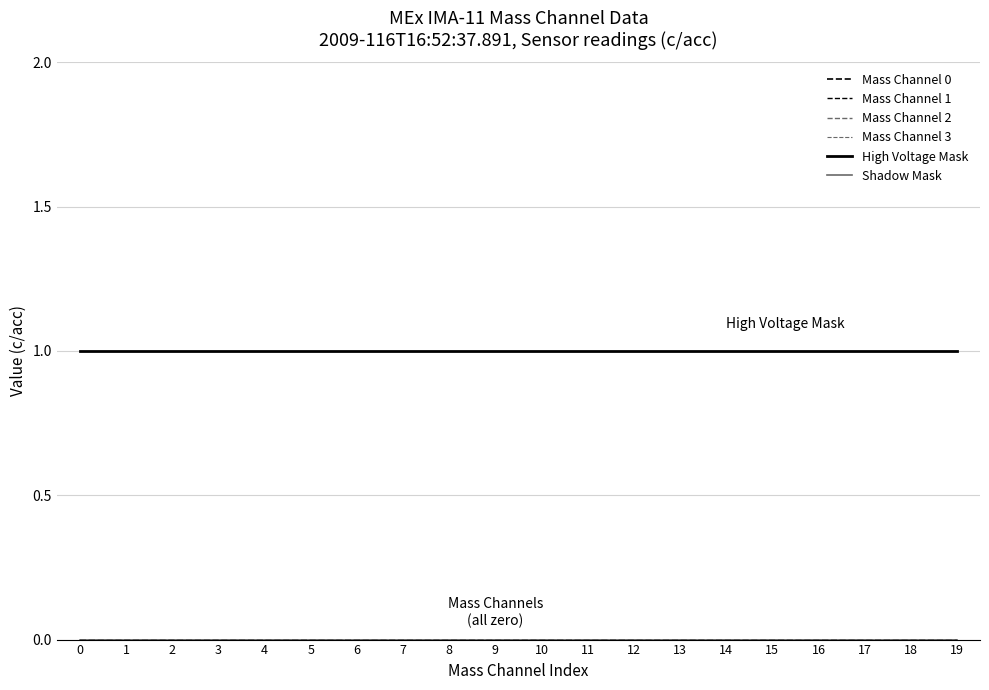

Does the chart have visible grid lines?

Yes